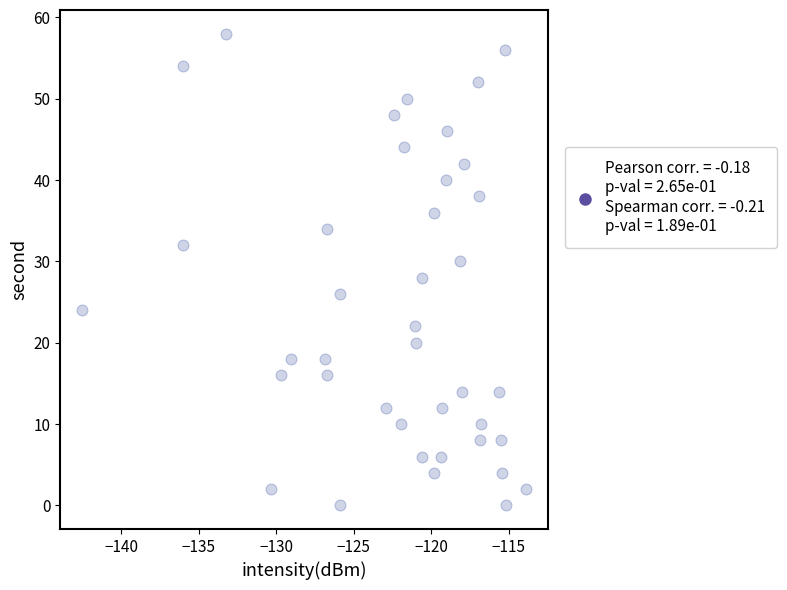

What is the range of Y values (max minus min)?

58